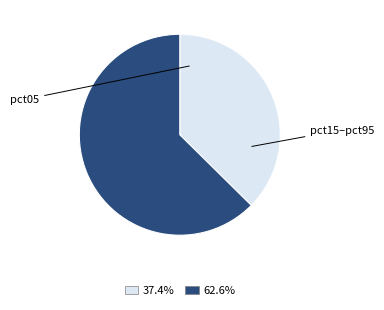

How many slices are in this pie chart?

2